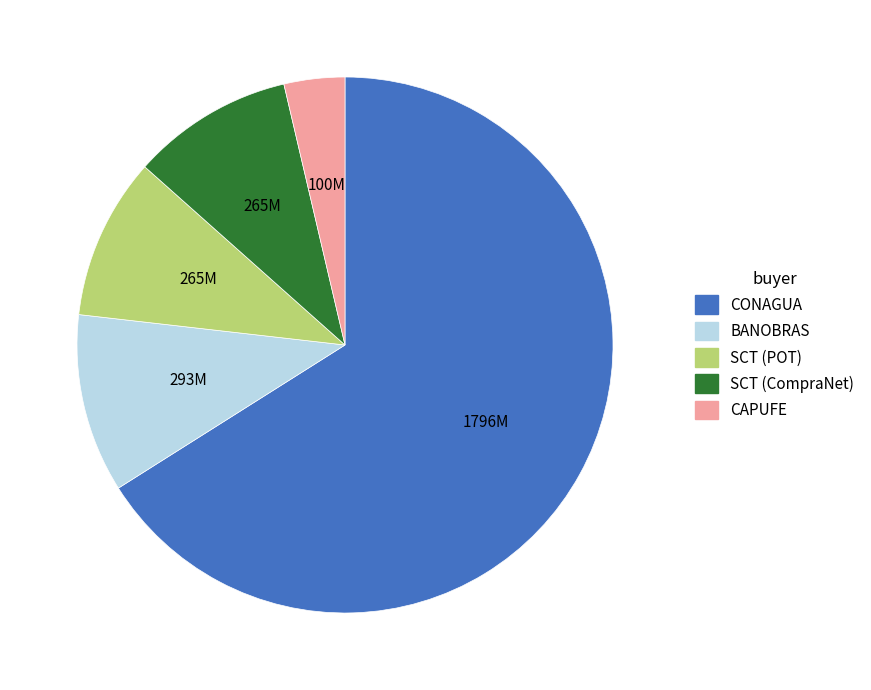

Is there any slice that represents more than half of the pie?

Yes